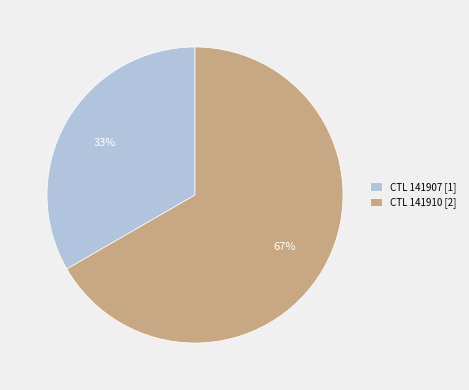

Rank the categories by value from highest to lowest.

CTL 141910 [2], CTL 141907 [1]